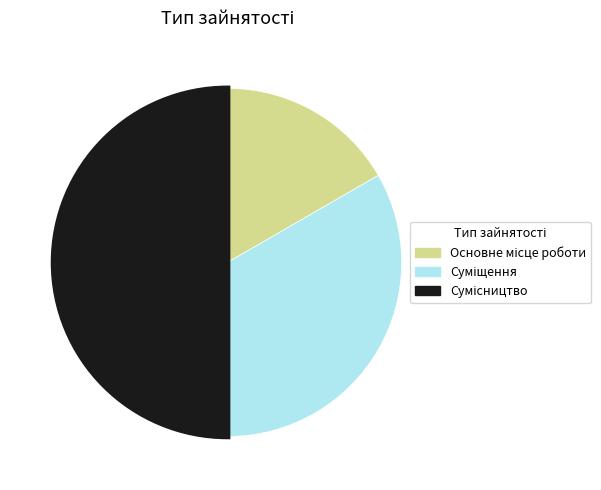

How many slices are in this pie chart?

3